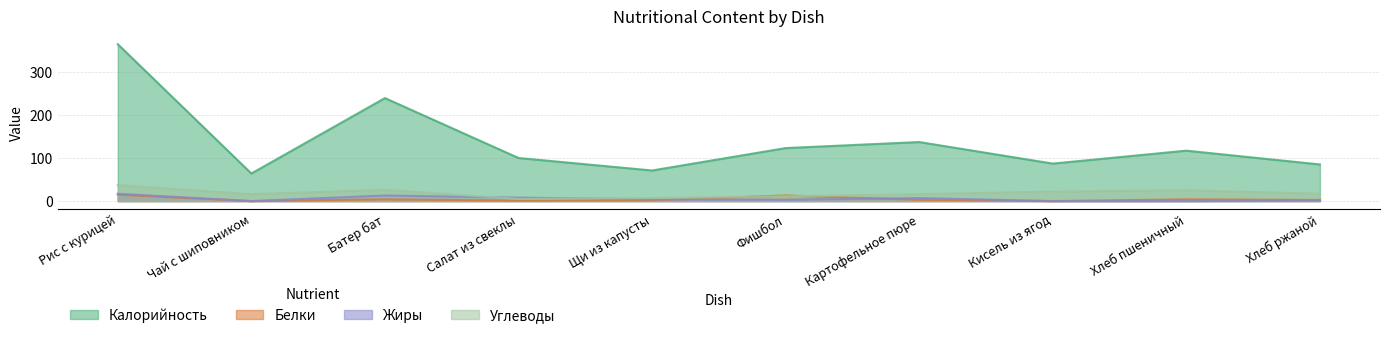

Reading left to right, extract all data points from this chart.

Калорийность: Рис с курицей=364.0	Чай с шиповником=64.0	Батер бат=239.0	Салат из свеклы=100.0	Щи из капусты=71.0	Фишбол=123.0	Картофельное пюре=137.0	Кисель из ягод=87.0	Хлеб пшеничный=117.0	Хлеб ржаной=85.0
Белки: Рис с курицей=15.0	Чай с шиповником=0.0	Батер бат=4.0	Салат из свеклы=1.0	Щи из капусты=2.0	Фишбол=13.0	Картофельное пюре=3.0	Кисель из ягод=0.0	Хлеб пшеничный=4.0	Хлеб ржаной=2.6
Жиры: Рис с курицей=17.0	Чай с шиповником=0.0	Батер бат=13.0	Салат из свеклы=8.0	Щи из капусты=4.0	Фишбол=3.0	Картофельное пюре=7.0	Кисель из ягод=0.0	Хлеб пшеничный=0.0	Хлеб ржаной=1.0
Углеводы: Рис с курицей=37.0	Чай с шиповником=16.0	Батер бат=26.0	Салат из свеклы=5.0	Щи из капусты=7.0	Фишбол=11.0	Картофельное пюре=16.0	Кисель из ягод=22.0	Хлеб пшеничный=25.0	Хлеб ржаной=17.0